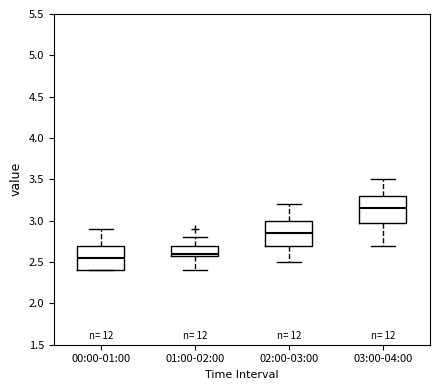

Reading left to right, transcribe this box plot: for each box, give where its median line is, the range the box spans, and where its two whiskers end, as read against the y-axis. The values are not printed on the chart, so give them approximately, as read against the axis.

00:00-01:00: median 2.55, box 2.40 to 2.70, whiskers 2.40 to 2.90
01:00-02:00: median 2.60 (just above the box's lower edge), box 2.60 to 2.70, whiskers 2.40 to 2.80
02:00-03:00: median 2.85, box 2.70 to 3.00, whiskers 2.50 to 3.20
03:00-04:00: median 3.15, box 3.00 to 3.30, whiskers 2.70 to 3.50